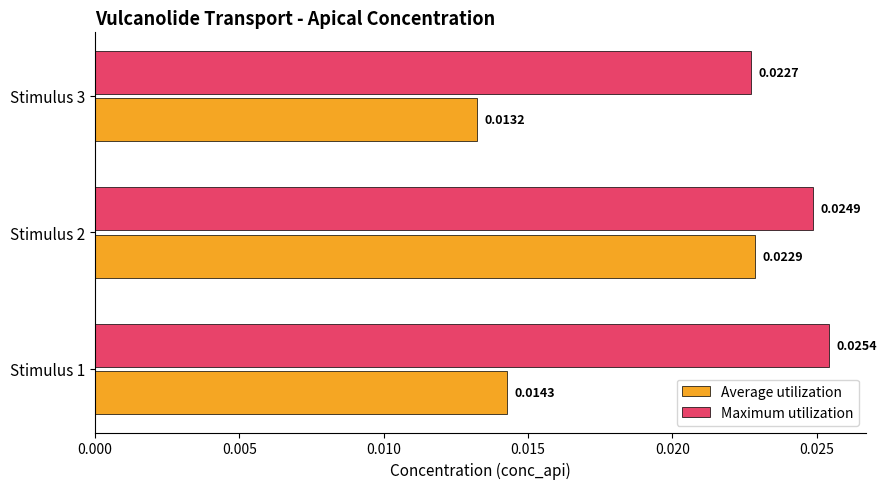

Which series has the largest total across all categories?

Maximum utilization